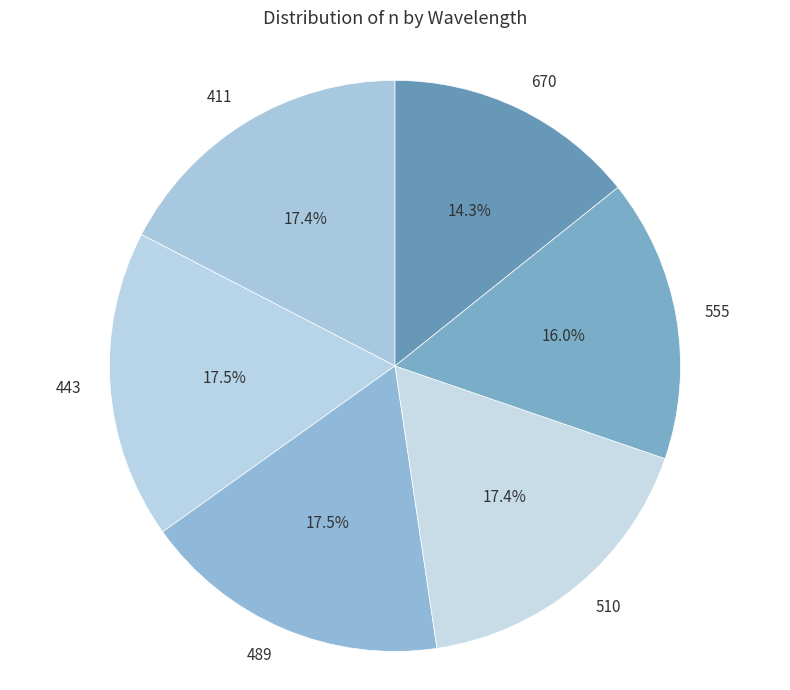

How many slices are in this pie chart?

6